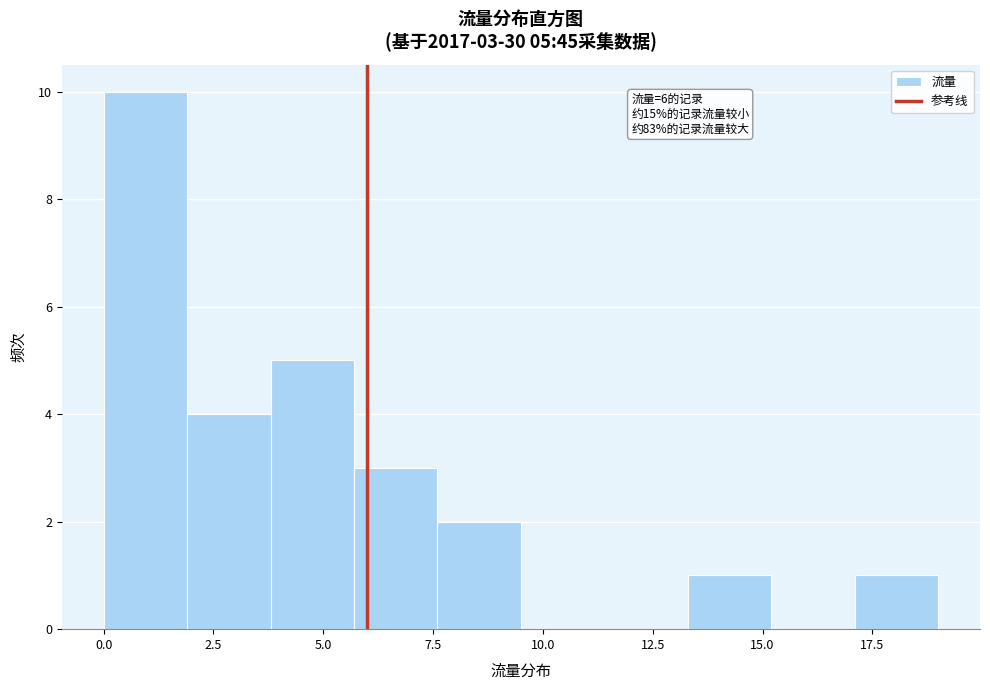

Read against the x-axis, roughly where is the centre of the tallest bar?

1.0